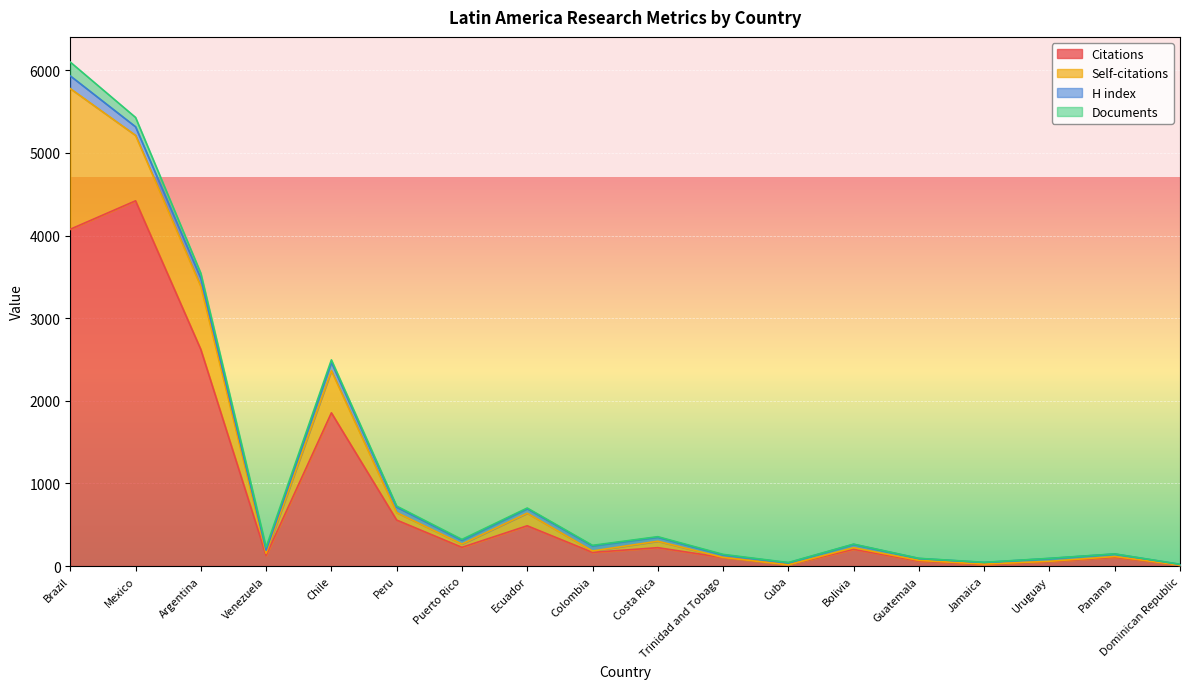

What is the sum of all H index values?

987